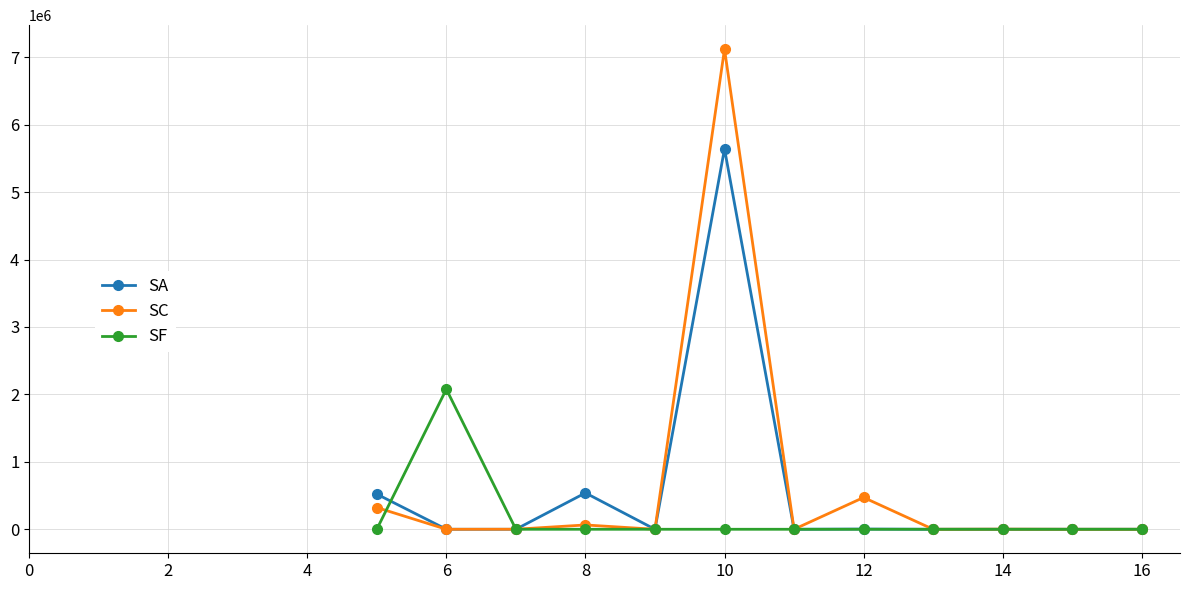

How many lines are shown in the chart?

3